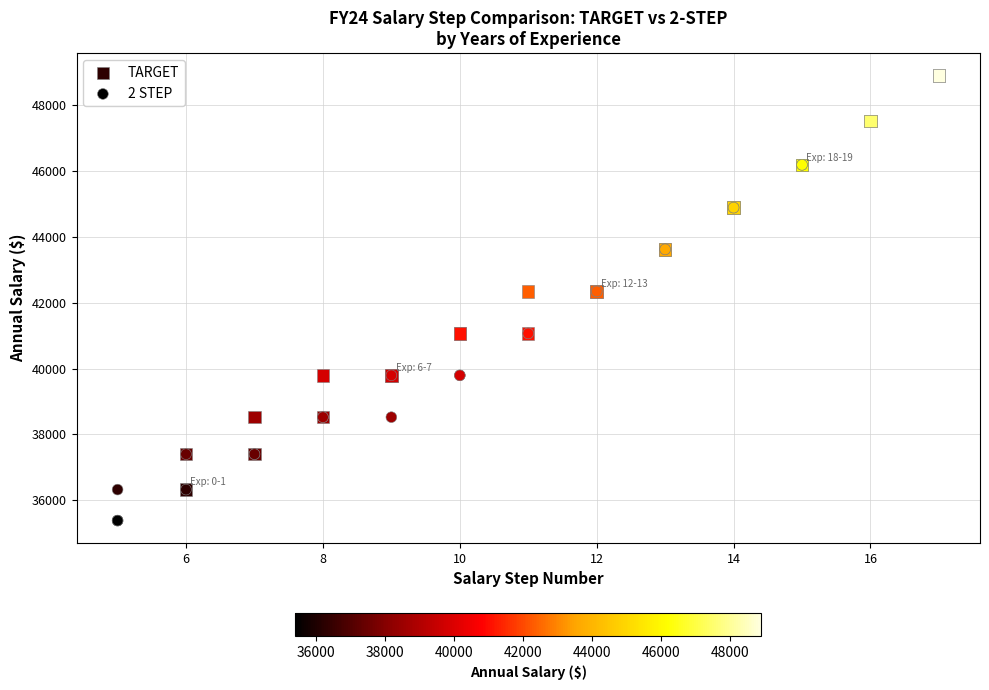

Which series reaches the maximum Y coordinate?

TARGET